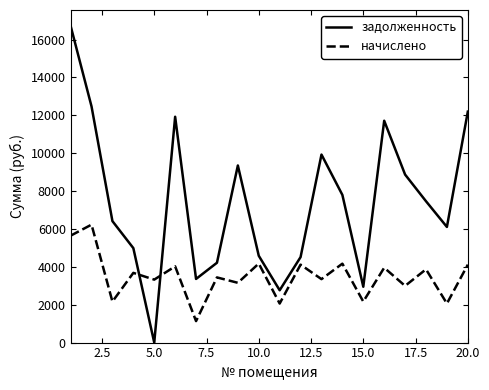

True or false: задолженность and начислено cross at least once.

True